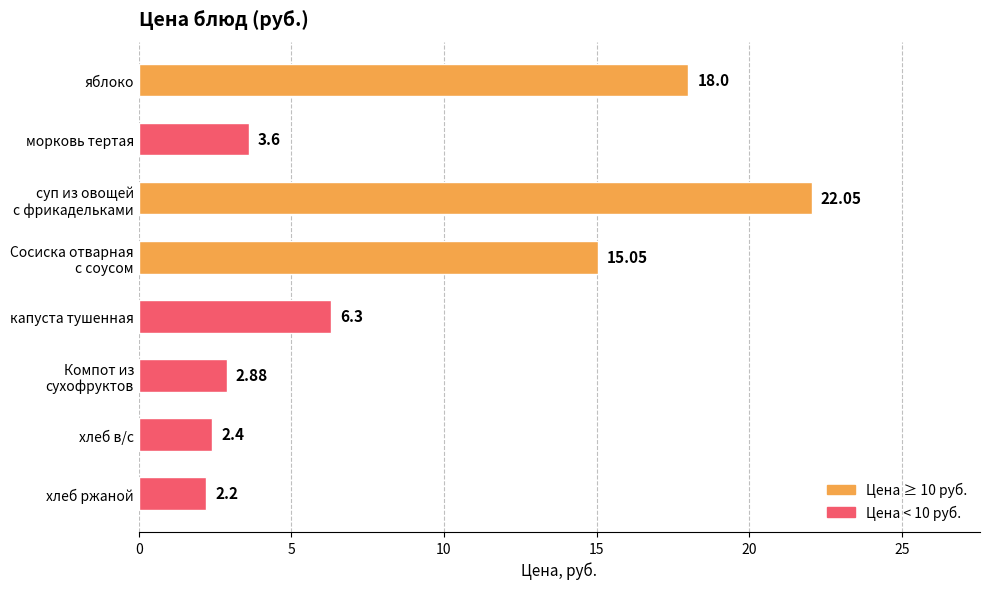

What is the average value?

9.1